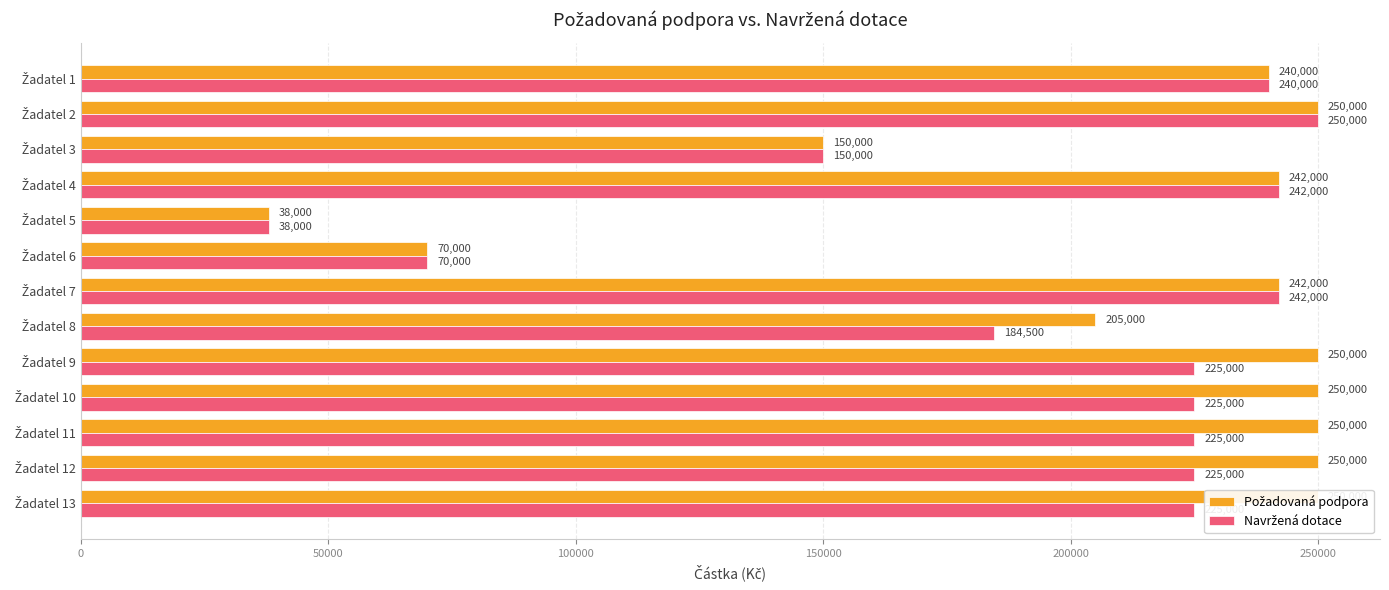

Does the chart contain stacked bars?

No